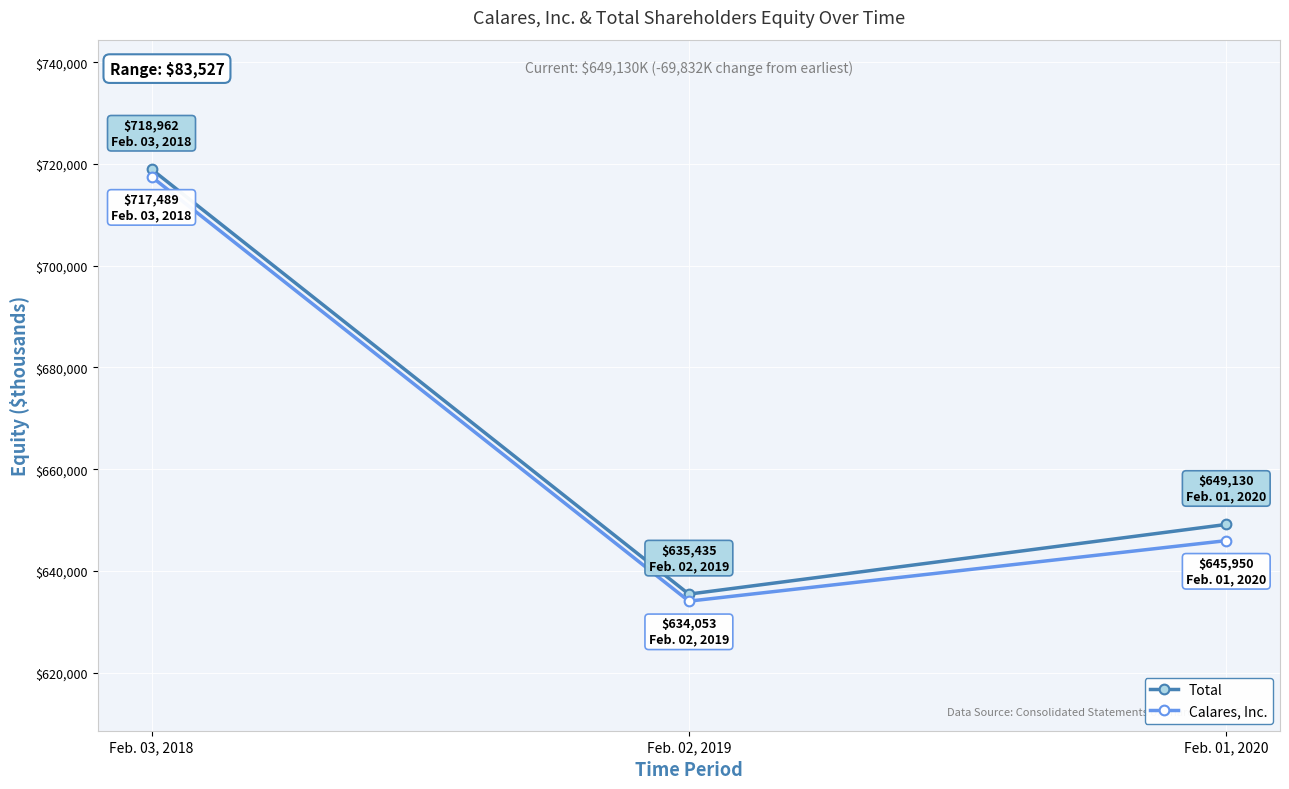

Is the value of Calares, Inc. at Feb. 02, 2019 greater than the value of Total at Feb. 01, 2020?

No